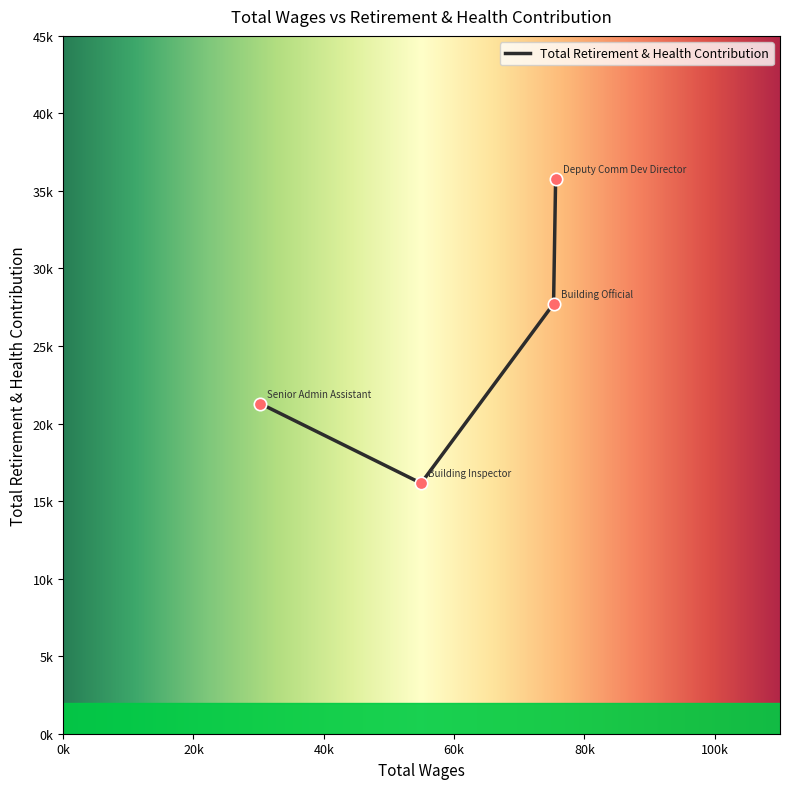

What is the change in value from Deputy Comm Dev Director to Senior Admin Assistant?

-14495